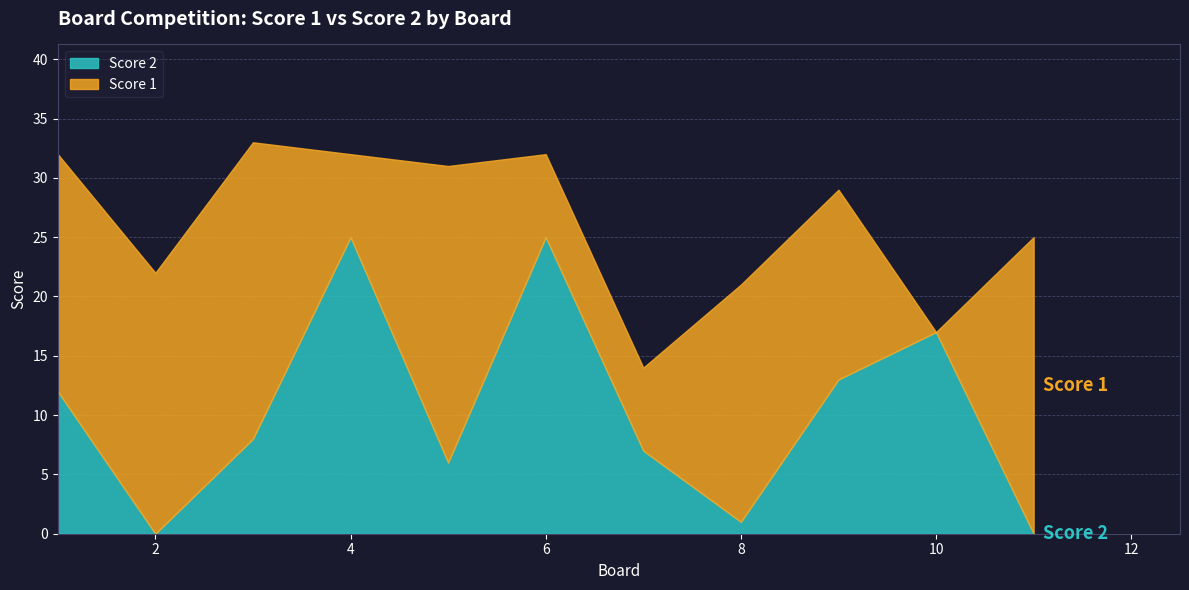

Rank the categories by Score 2 value from highest to lowest.

4, 6, 10, 9, 1, 3, 7, 5, 8, 2, 11